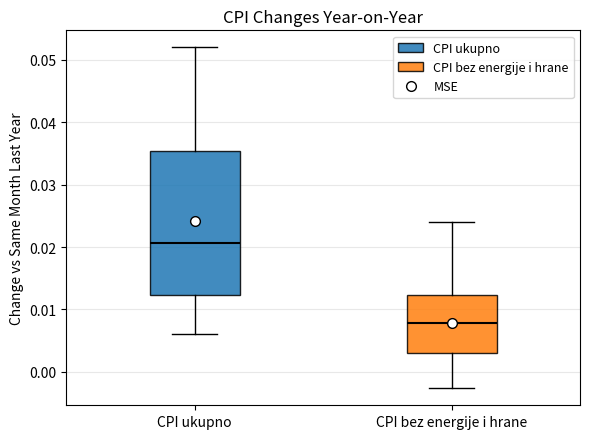

Which box has the lowest median line?

CPI bez energije i hrane